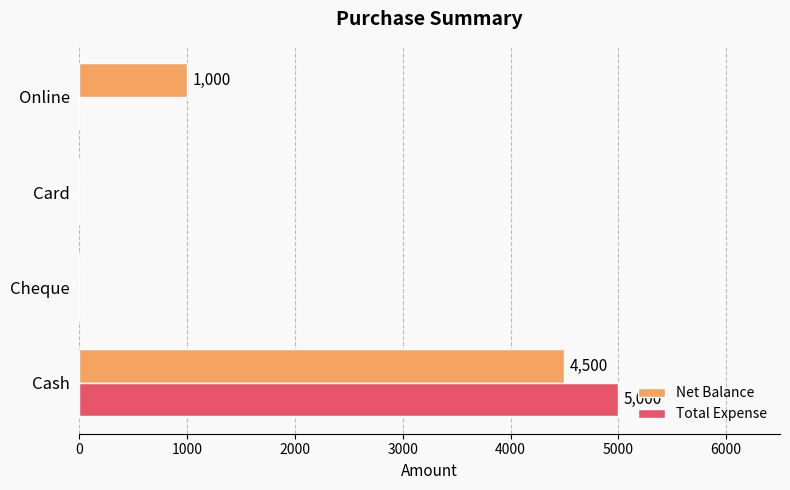

What is the maximum value shown in the chart?

5000